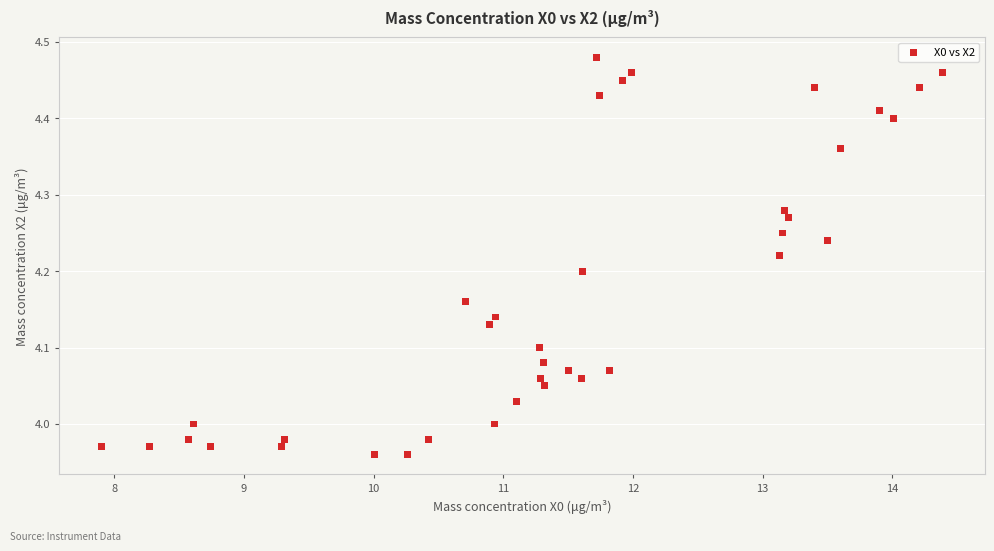

What is the range of Y values (max minus min)?

0.5